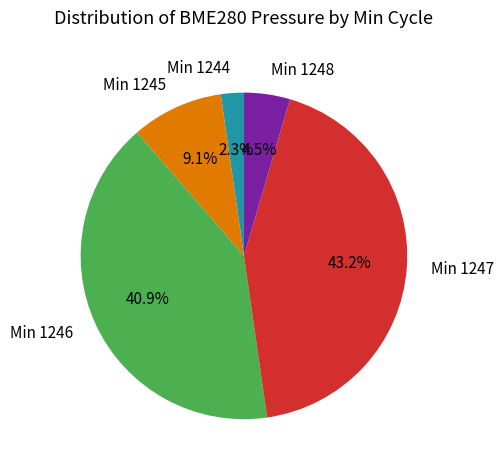

Which has a higher value, Min 1248 or Min 1245?

Min 1245